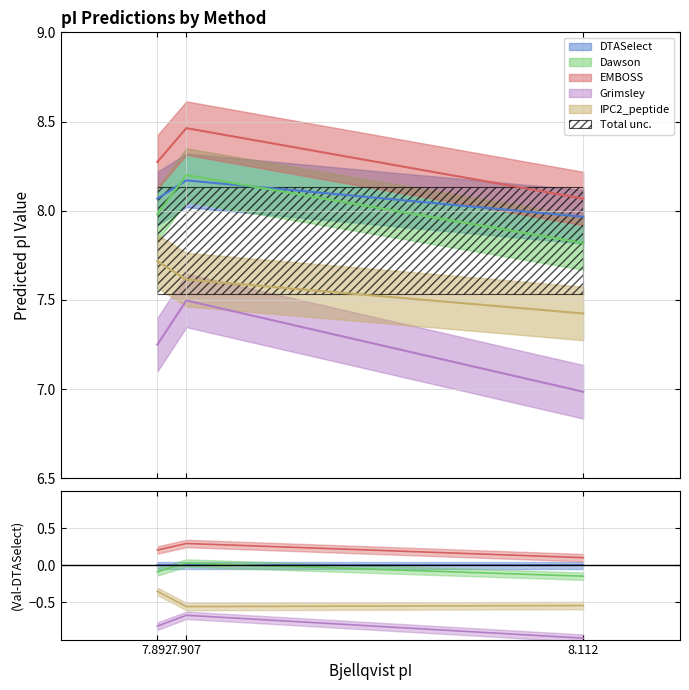

List the series in order of their peak value, highest first.

EMBOSS, Dawson, DTASelect, IPC2_peptide, Grimsley